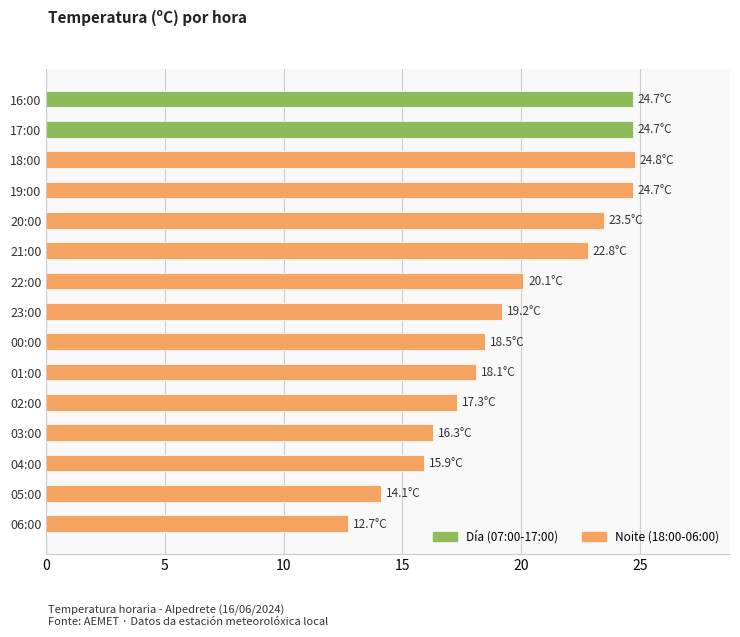

What is the change in value from 04:00 to 23:00?

+3.3